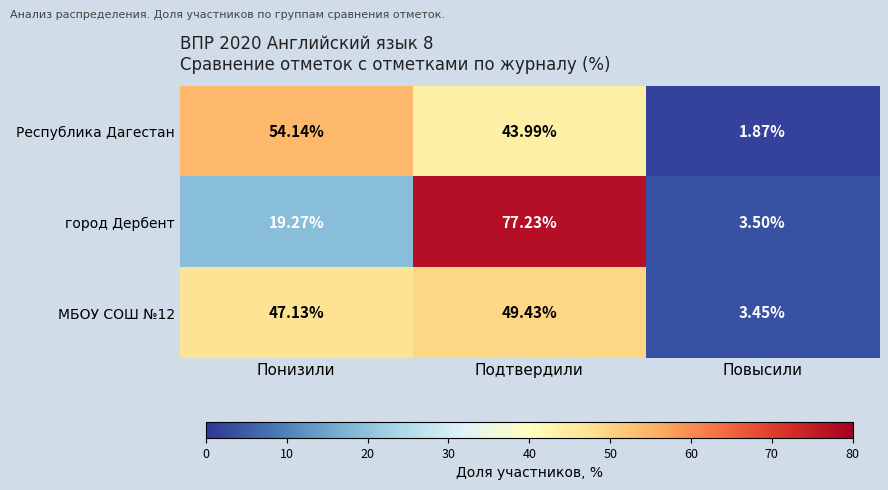

List the labels in order of город Дербент value, smallest first.

Повысили, Понизили, Подтвердили